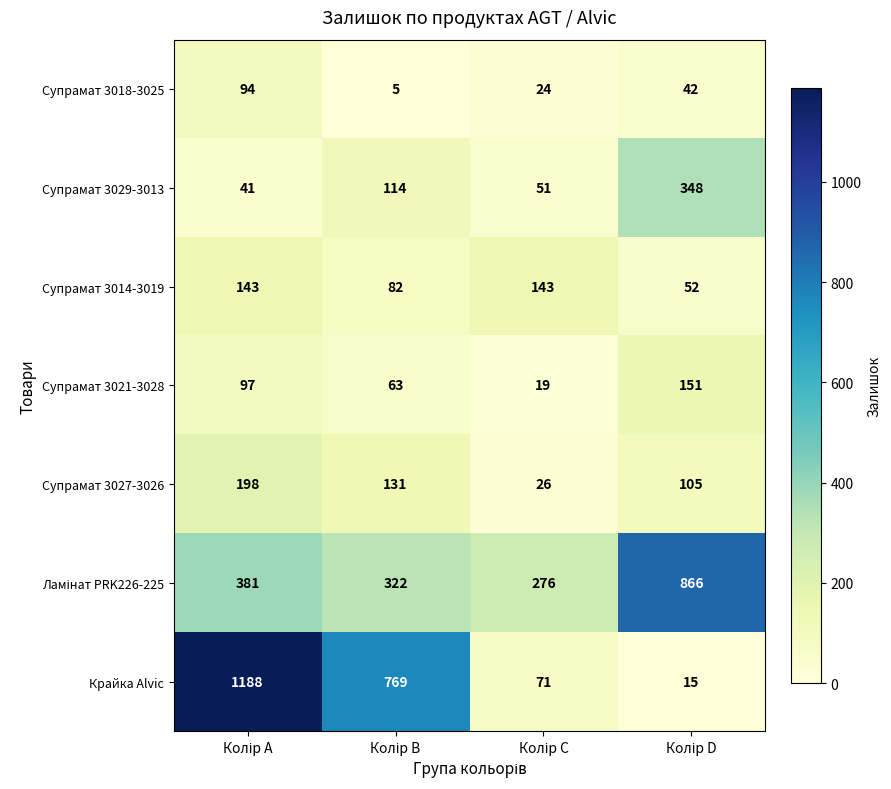

Which series has the widest spread of values?

Крайка Alvic